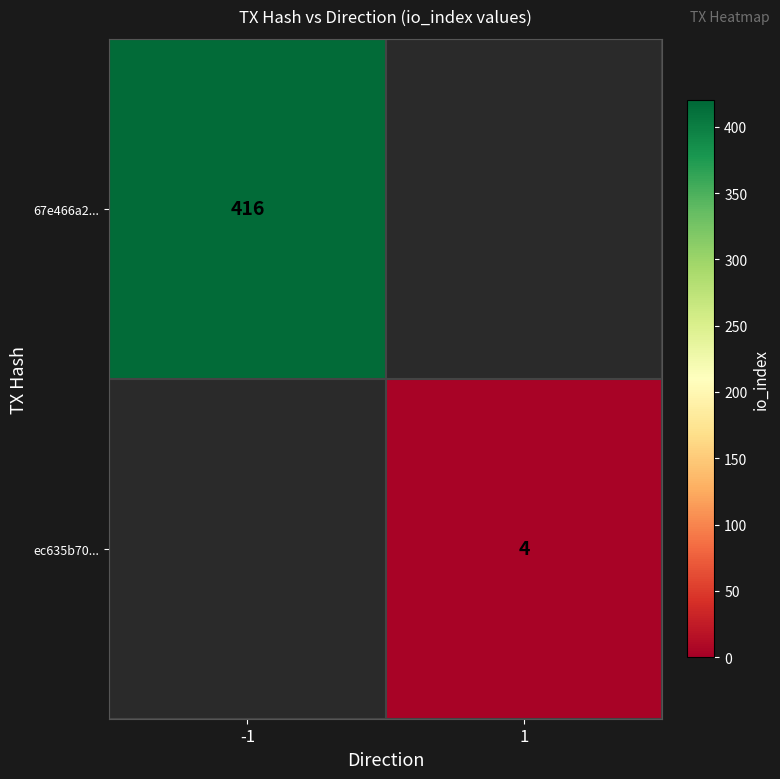

Is it true that 67e466a2... equals 416 at -1?

True